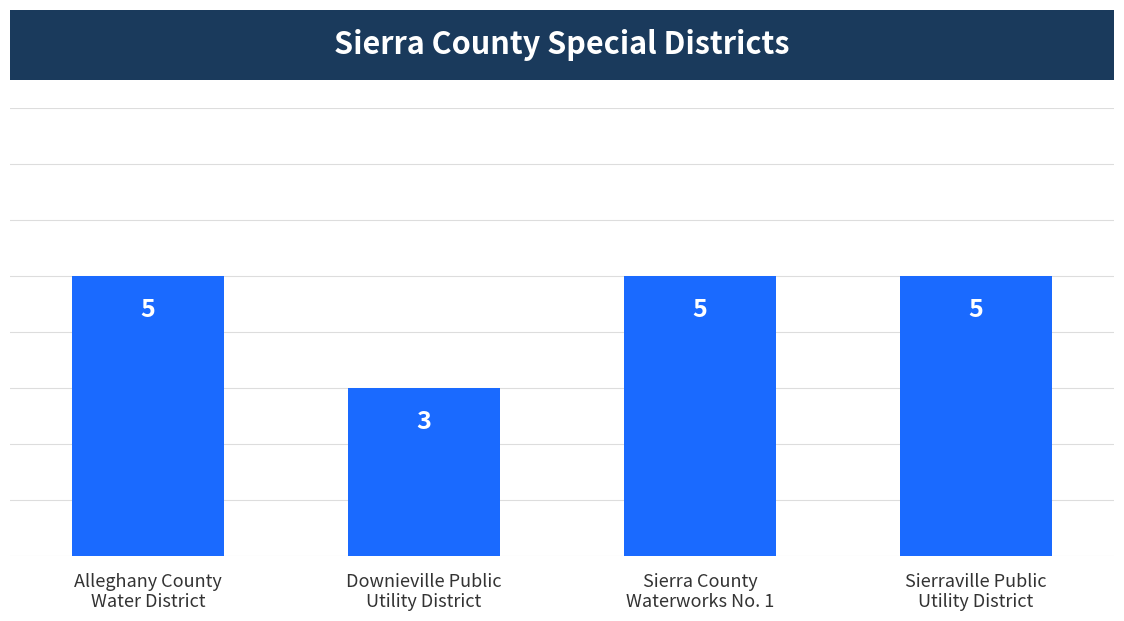

True or false: the data shows 5 at Alleghany County
Water District.

True